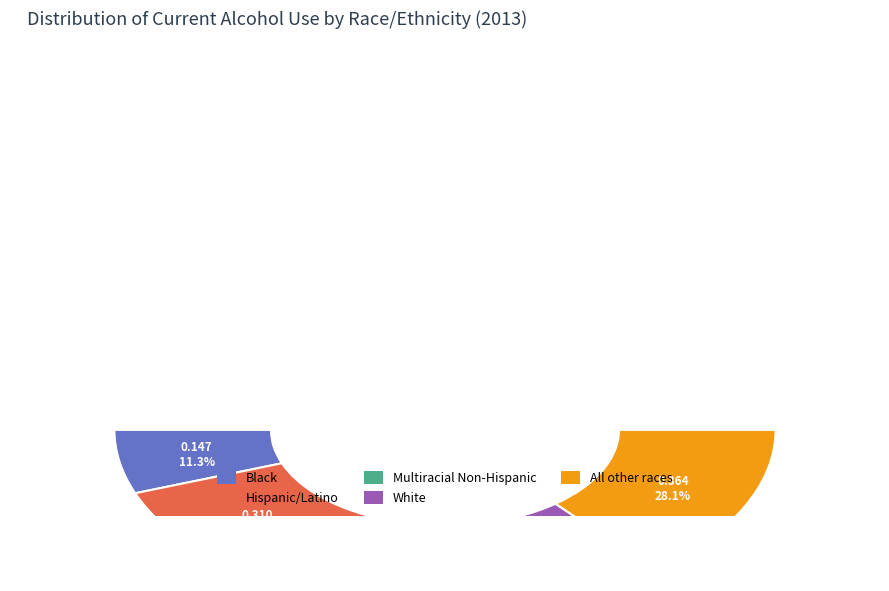

Is it true that White is 29% of the pie?

False